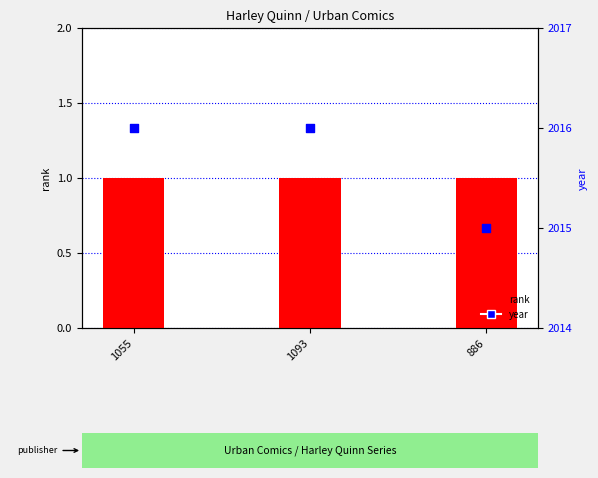

What is the total value across all series at 1093?

2017